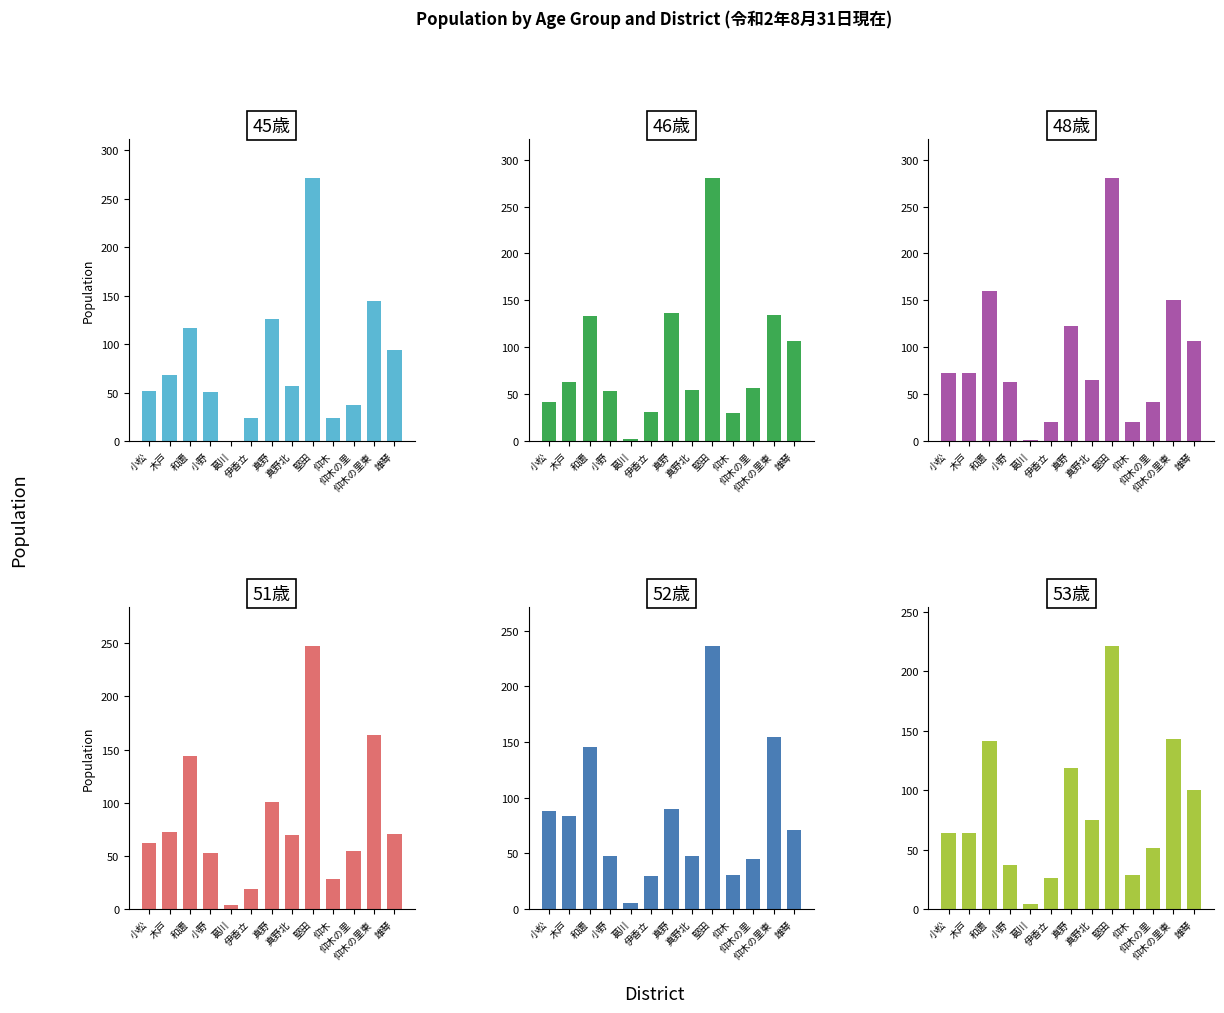

At which category is the sum across all series the highest?

堅田